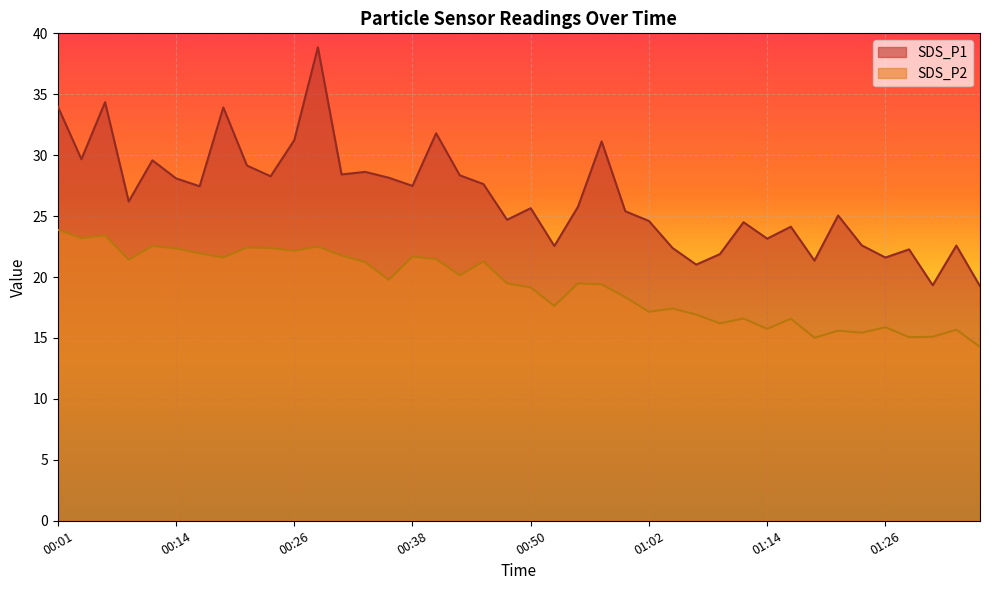

At which category does SDS_P1 reach its first local peak?

00:06